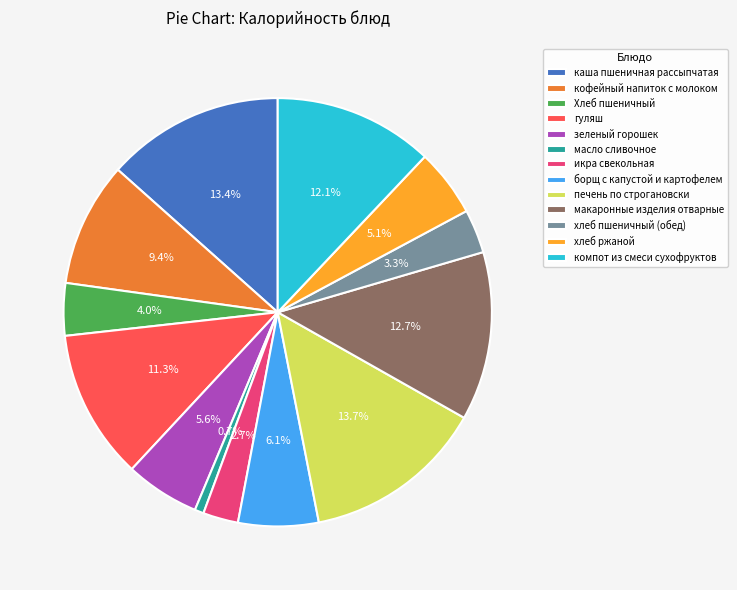

True or false: гуляш accounts for 23% of the total.

False